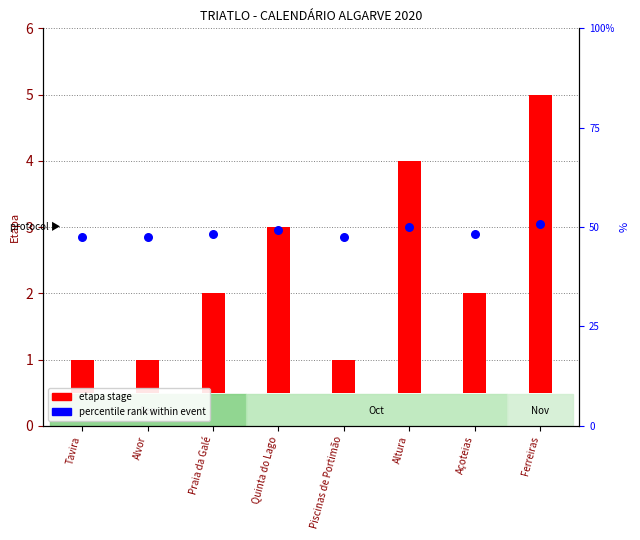

Which series has the widest spread of Y values?

etapa stage